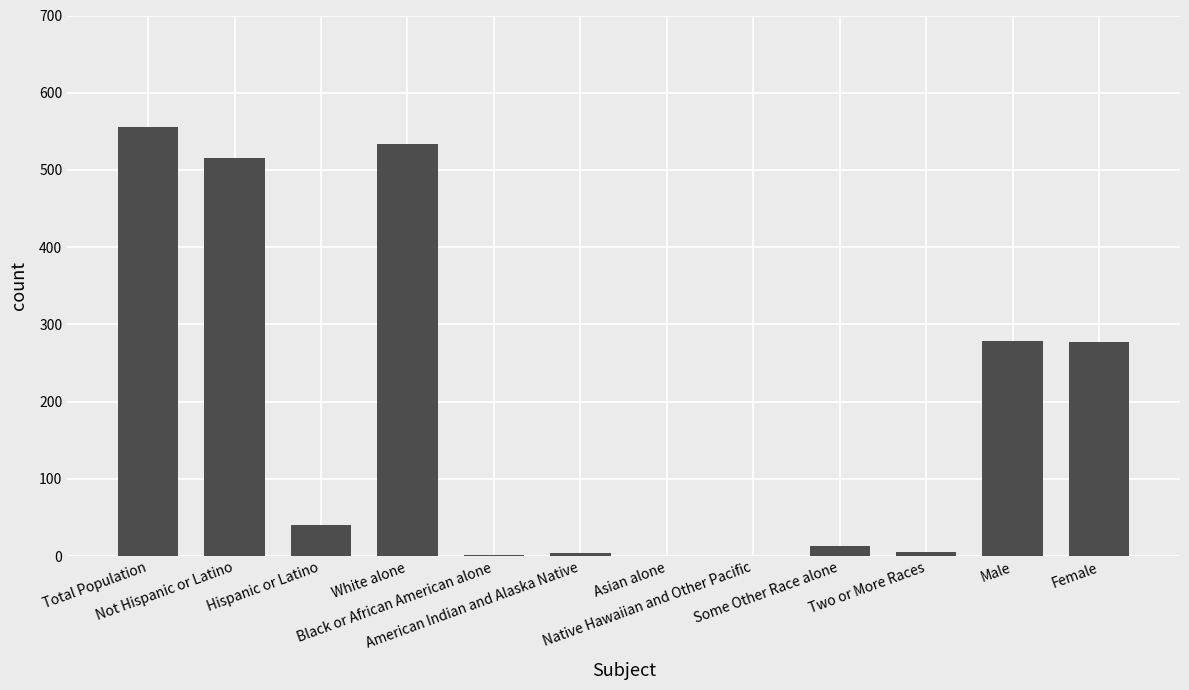

The chart shows a value of 533 at White alone. True or false?

True